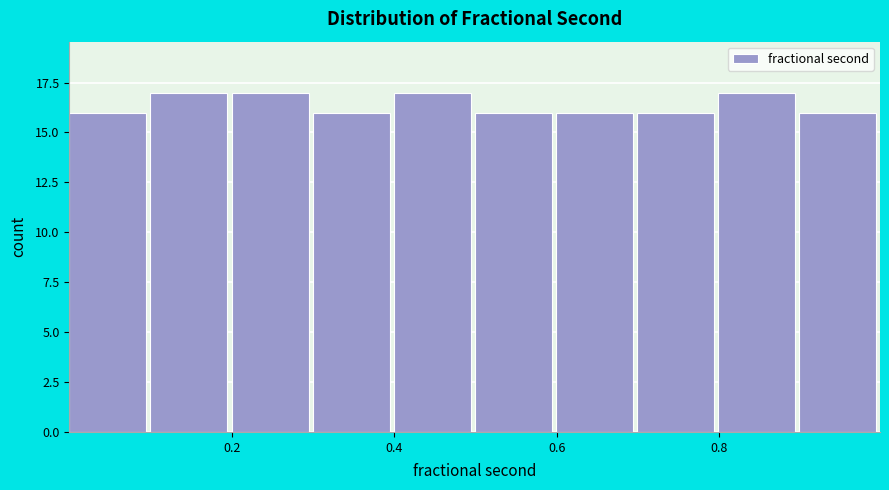

How tall is the bar that spans 0.1 to 0.2 on the x-axis? Neither the bar edges nor the heights are printed on the chart, so give them approximately, as read against the axes.

17